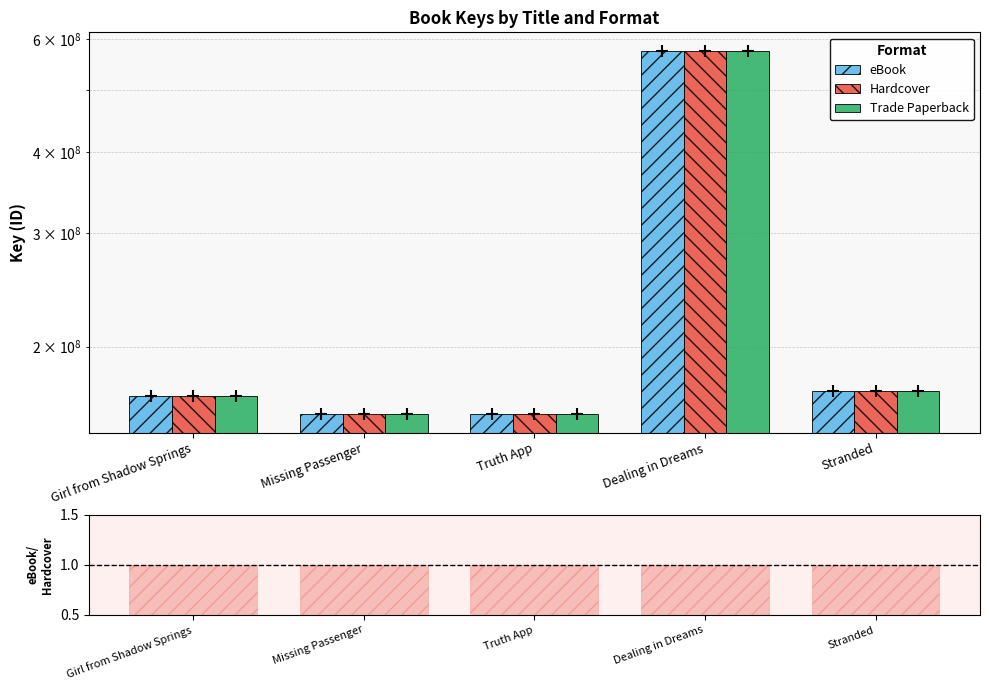

What is the difference between the eBook values at Truth App and Stranded?

13634016